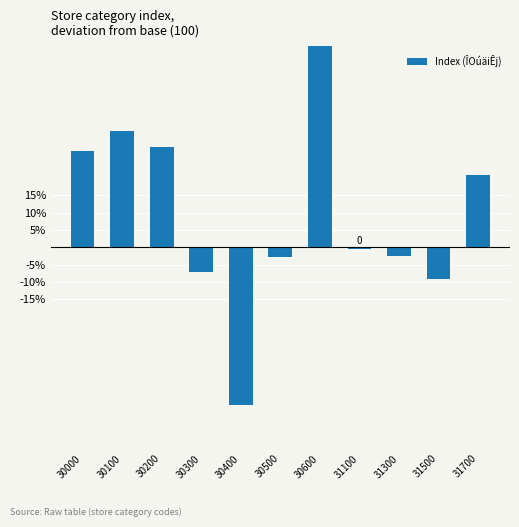

List the labels in order of value, smallest first.

30400, 31500, 30300, 30500, 31300, 31100, 31700, 30000, 30200, 30100, 30600